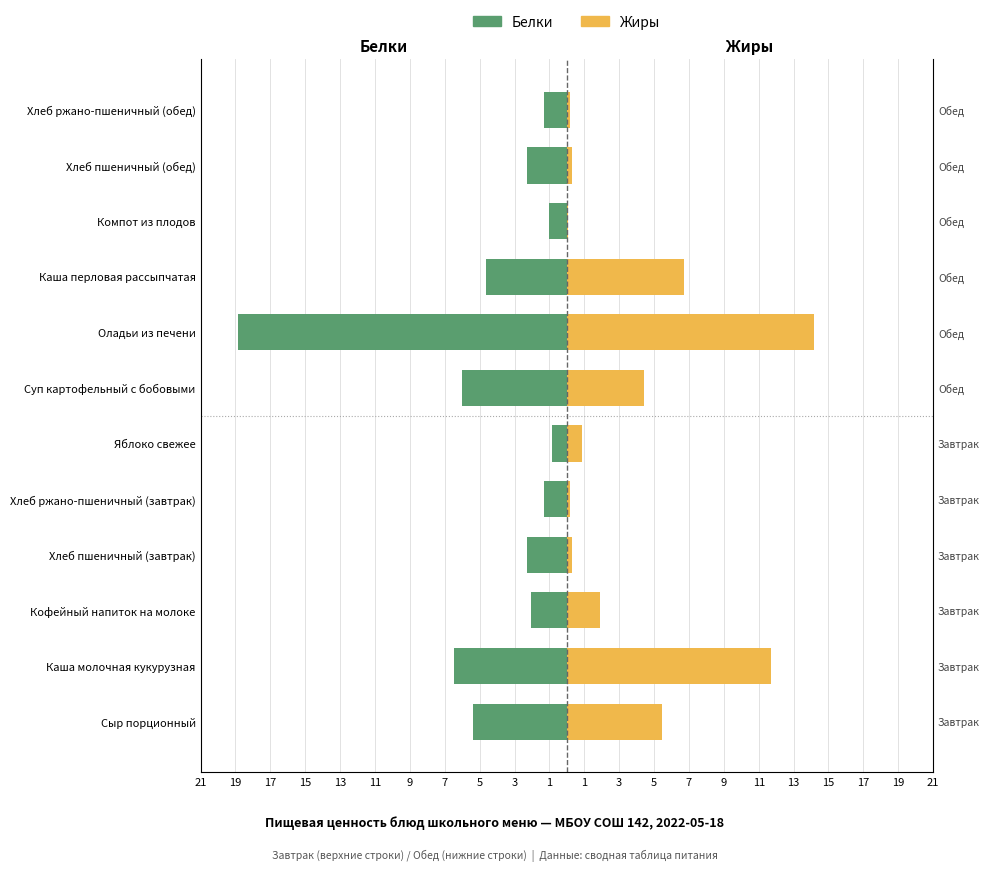

What is the sum of the Жиры values at Каша молочная кукурузная and Кофейный напиток на молоке?

13.6